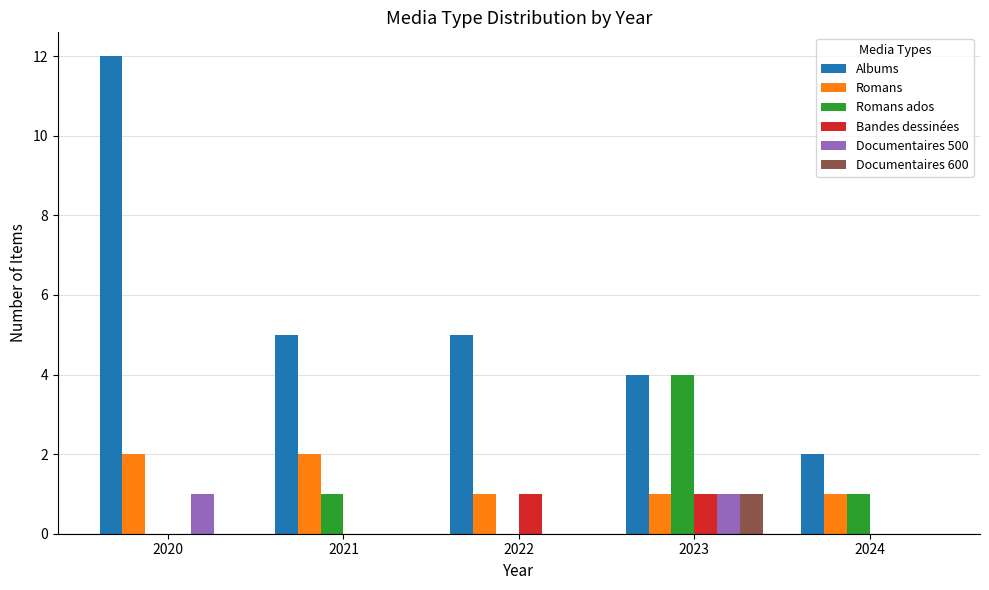

Reading left to right, list all the values displayed in this chart.

Albums: 12	5	5	4	2
Romans: 2	2	1	1	1
Romans ados: 0	1	0	4	1
Bandes dessinées: 0	0	1	1	0
Documentaires 500: 1	0	0	1	0
Documentaires 600: 0	0	0	1	0